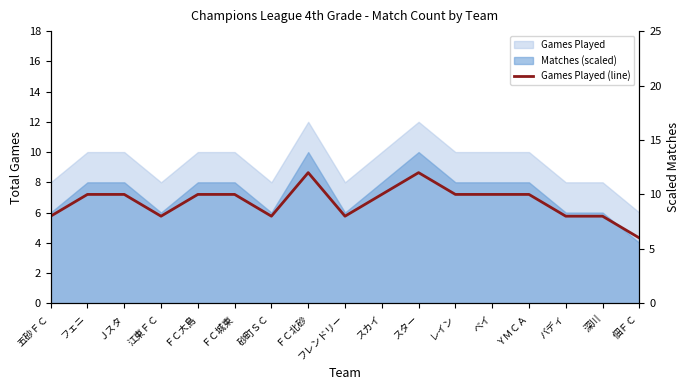

What is the smallest value displayed?

6